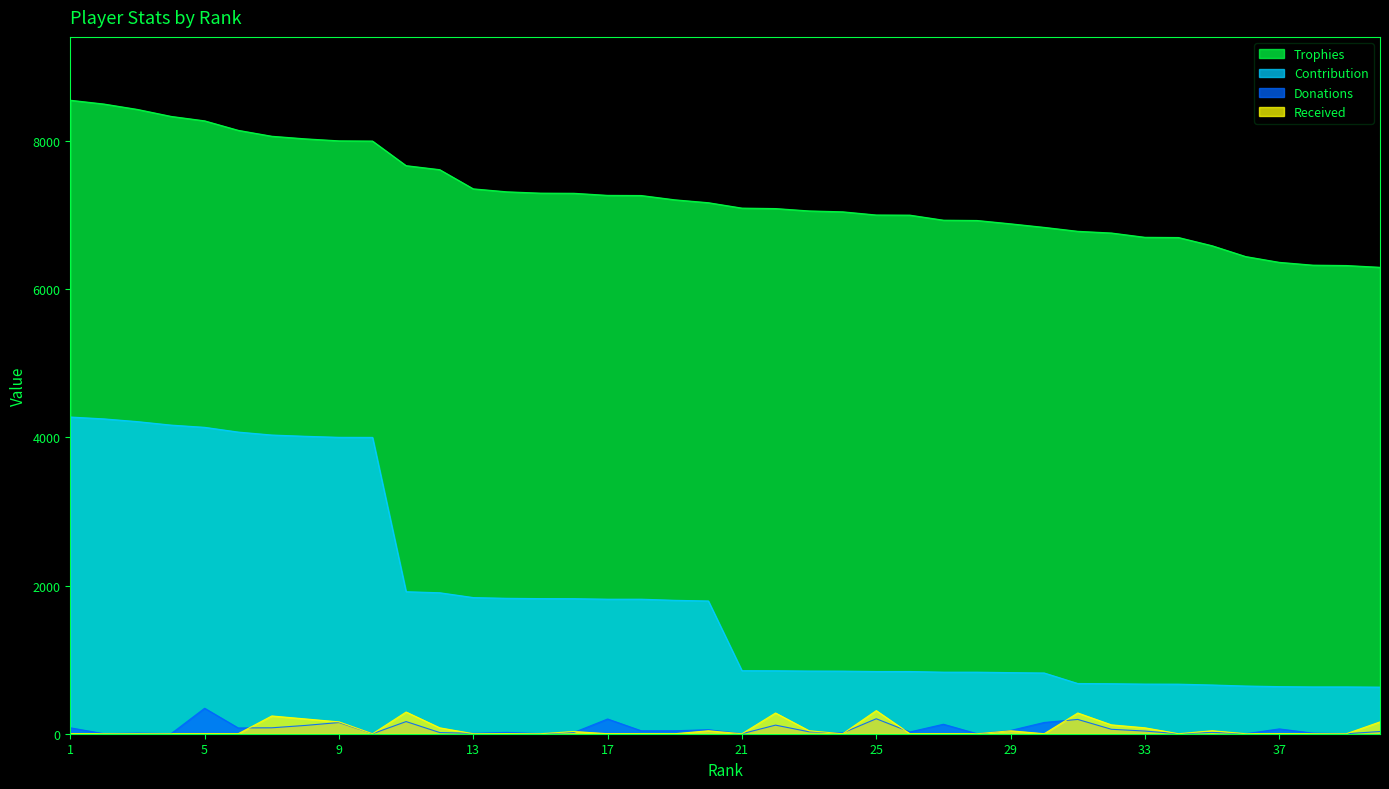

How many values in the Contribution series exceed 1792?

19